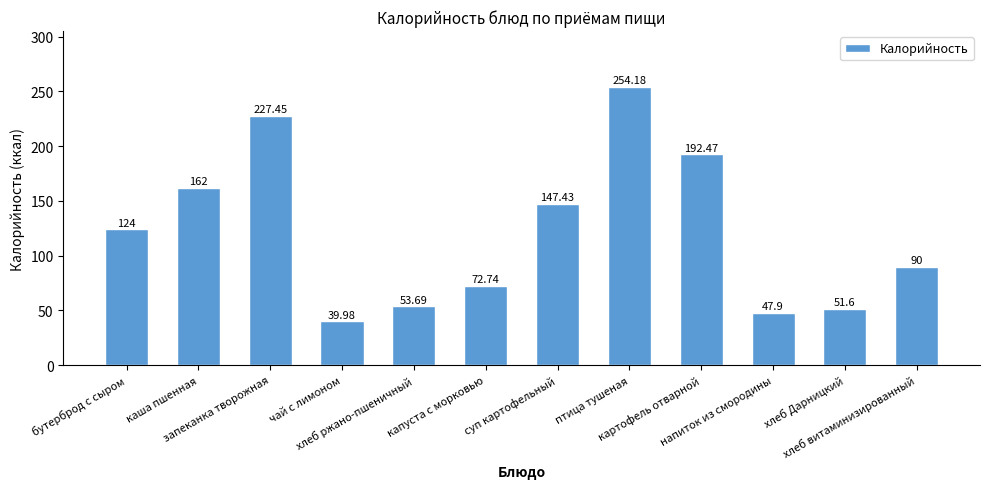

What is the average value?

122.0